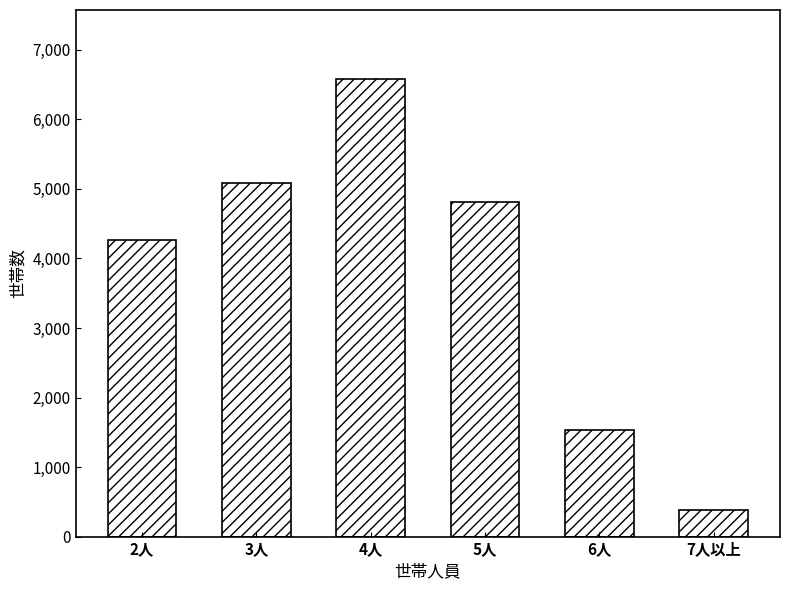

Reading right to left, extract all data points from this chart.

386	1538	4817	6585	5080	4260